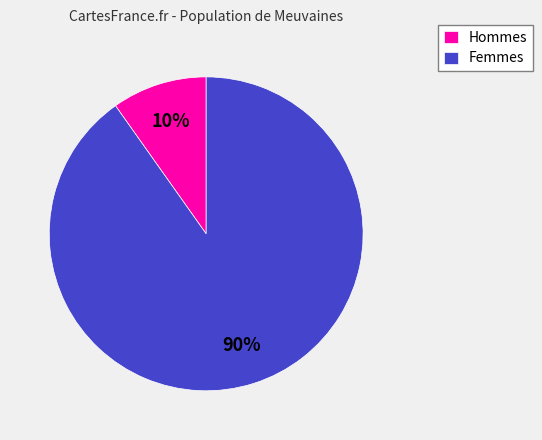

Is it true that Hommes is 10% of the pie?

True